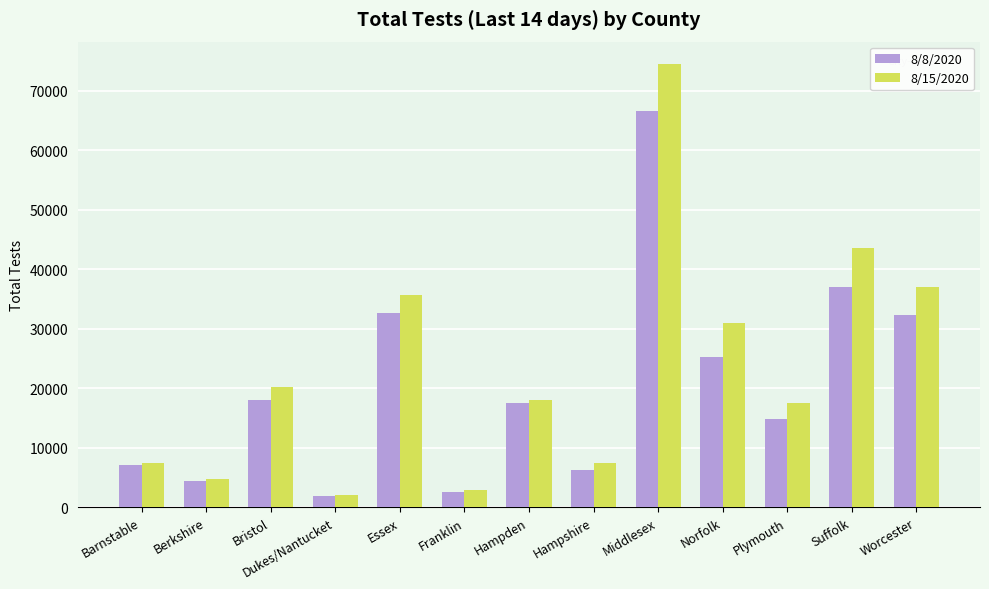

How many categories are shown in the chart?

13